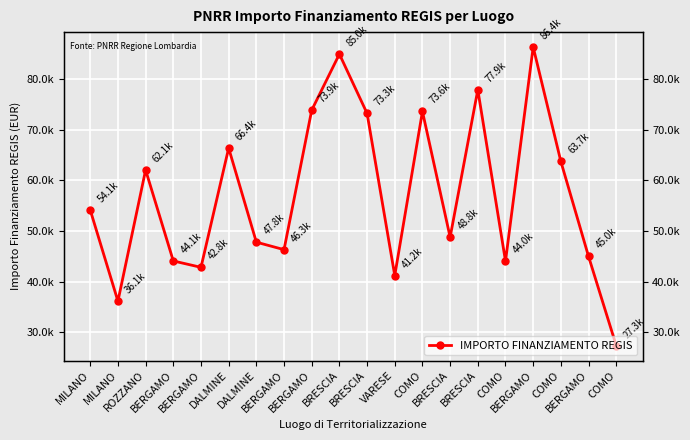

How many values are below 54144?

10